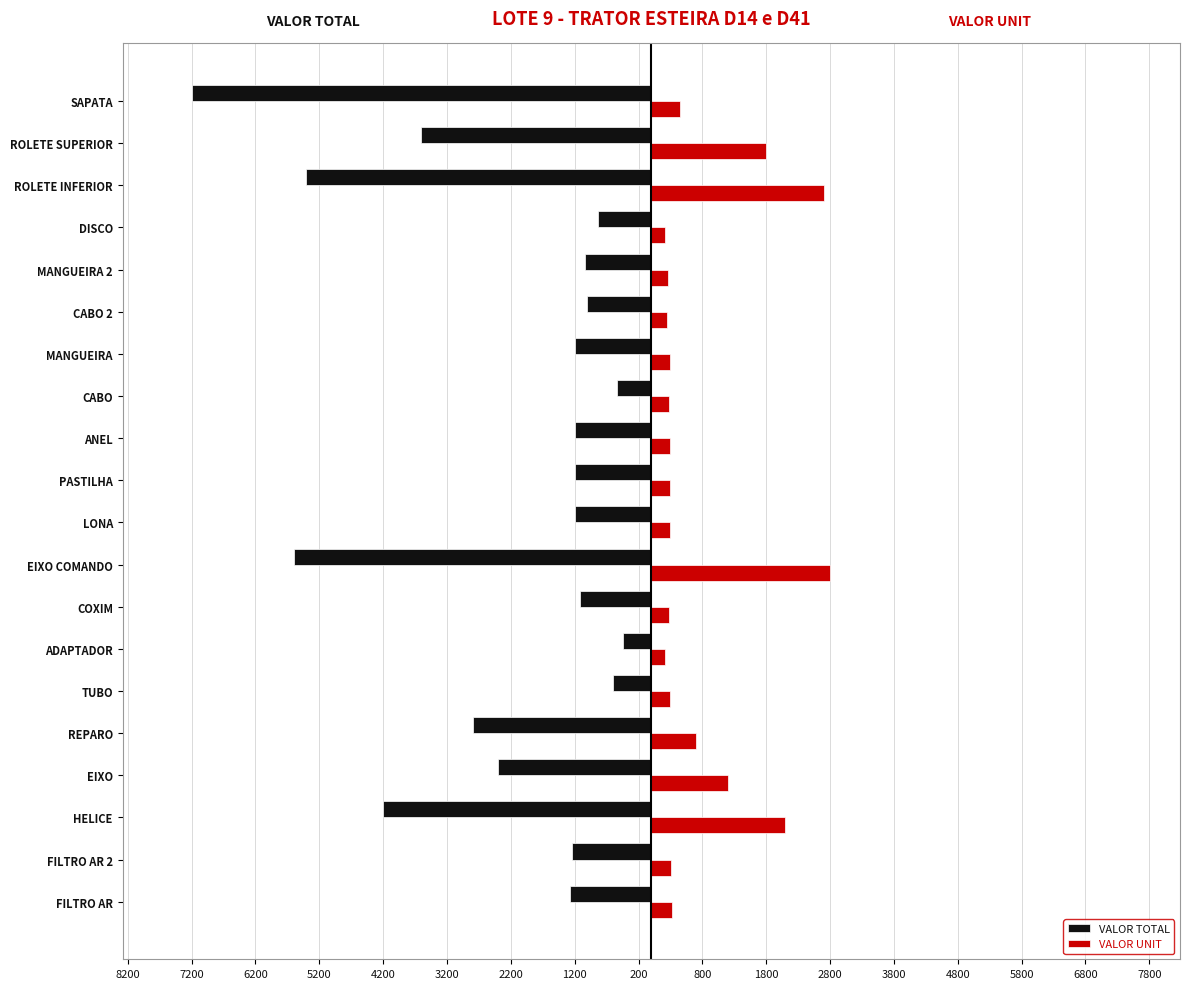

Which series has the widest spread of values?

VALOR TOTAL